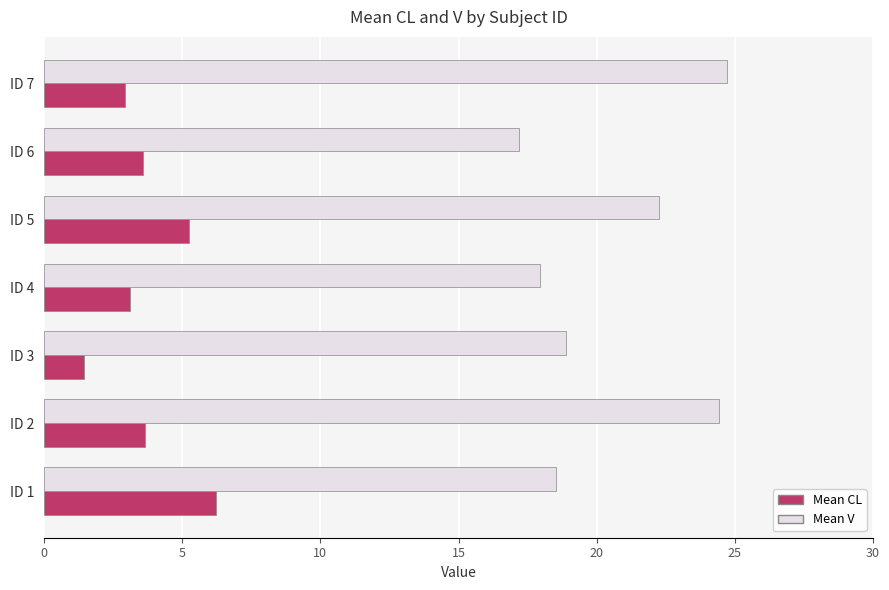

At which category does the chart reach its peak across all series?

ID 7